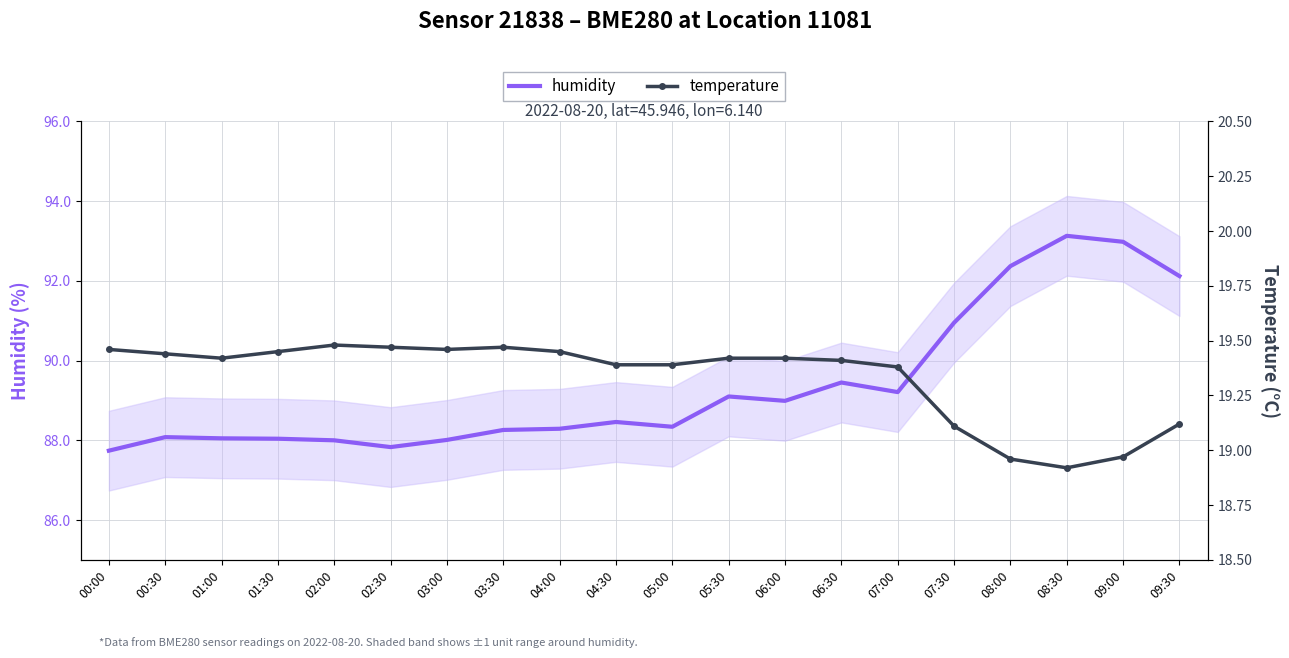

What is the spread (max minus min) of values at 06:30?

70.0